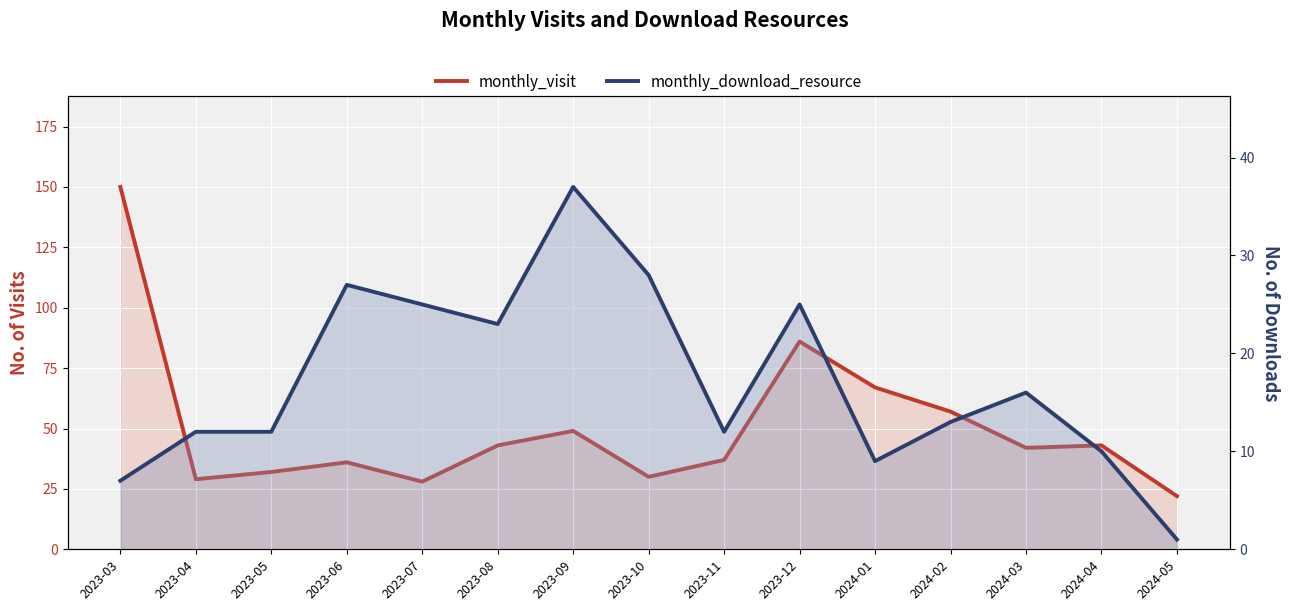

At which category does monthly_visit reach its first local valley?

2023-04